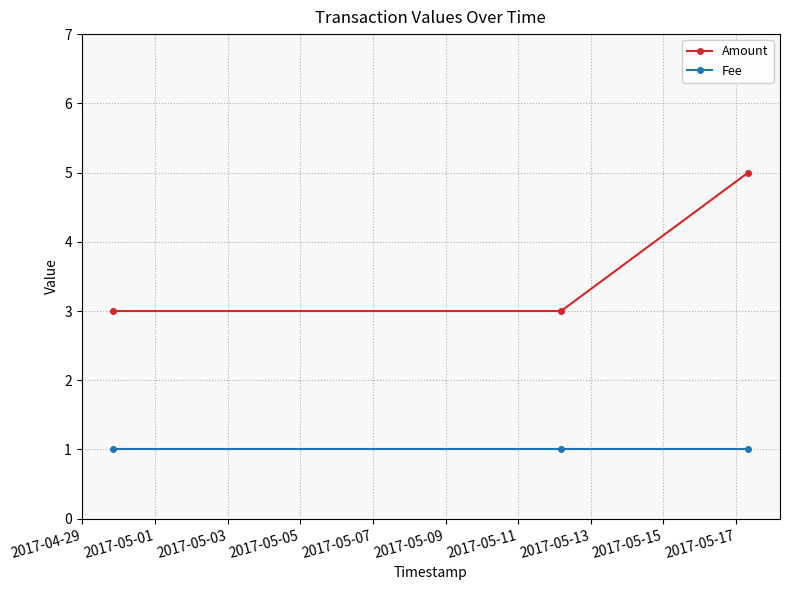

Count the number of categories in the chart.

3